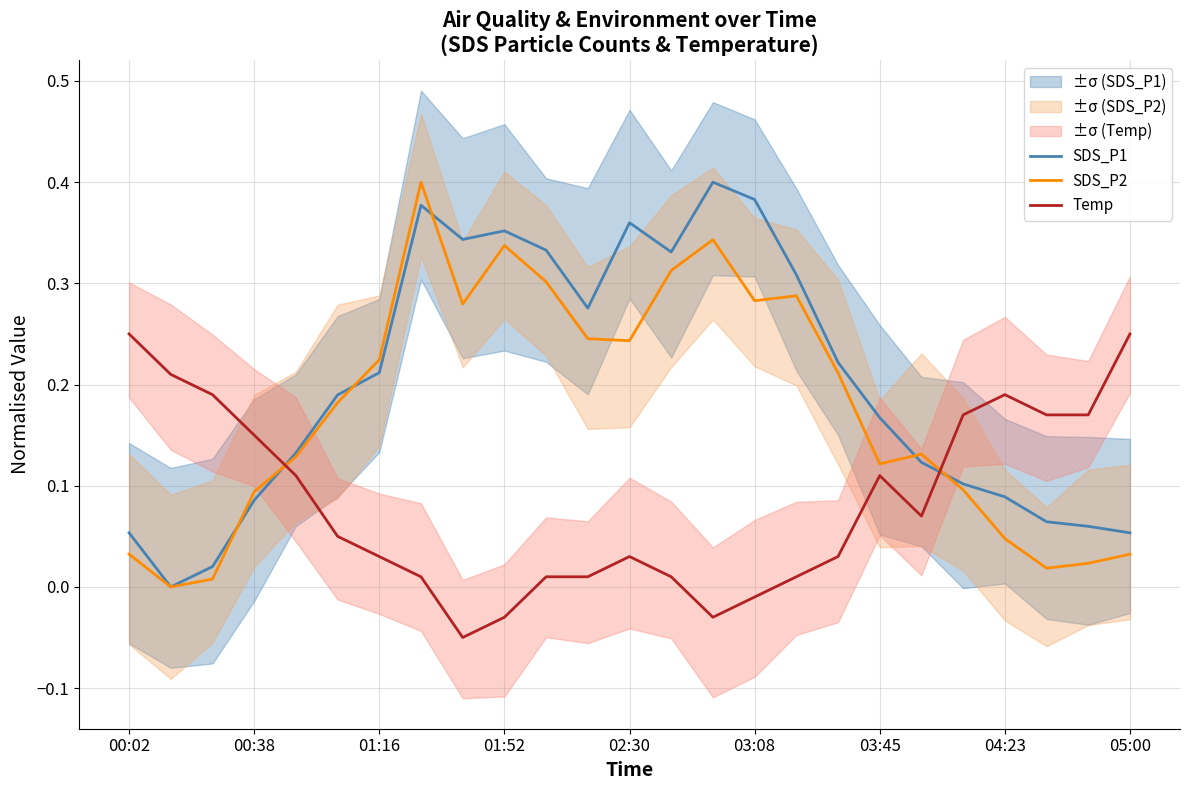

True or false: Temp and SDS_P1 intersect in this chart.

True